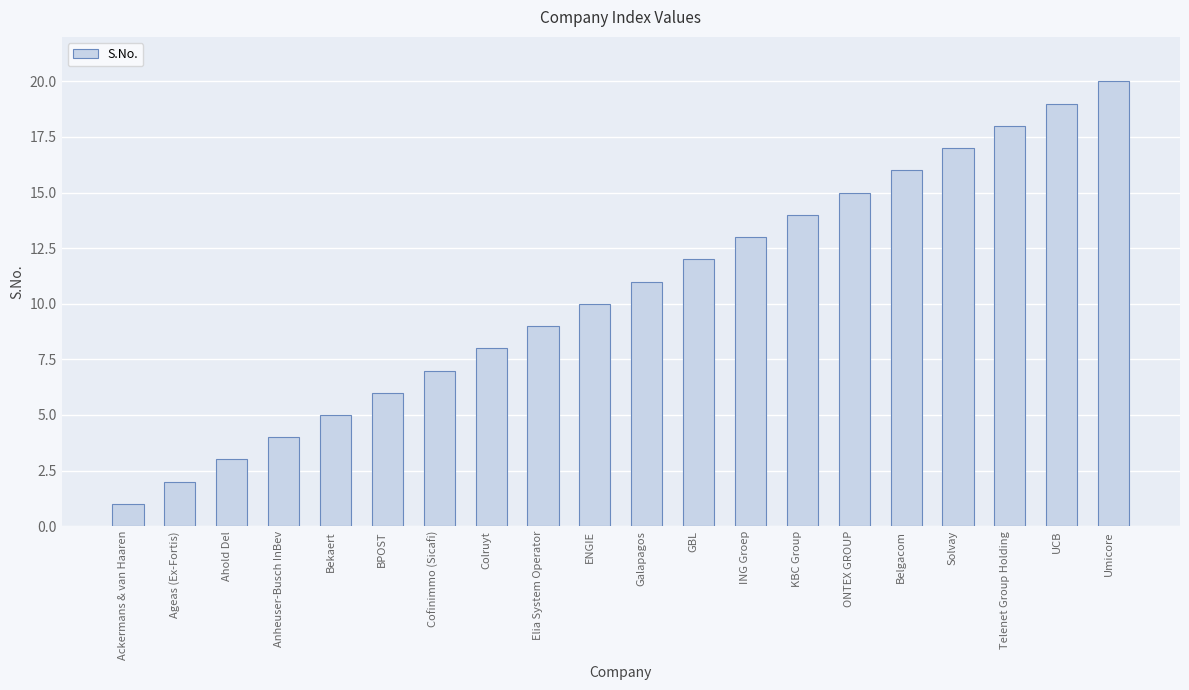

Approximately how many times larger is the value at Solvay compared to KBC Group?

1.2